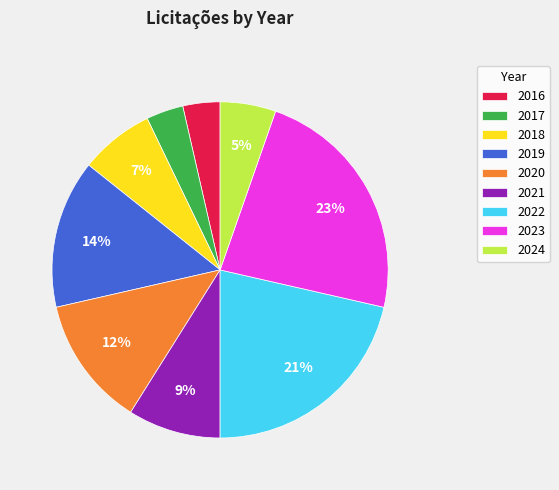

True or false: 2019 accounts for 1% of the total.

False